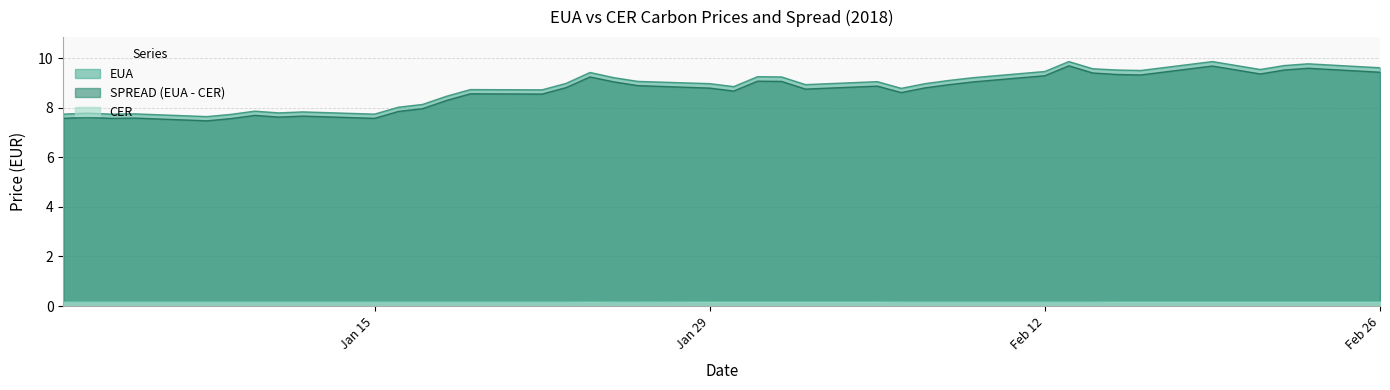

Does the chart have visible grid lines?

Yes